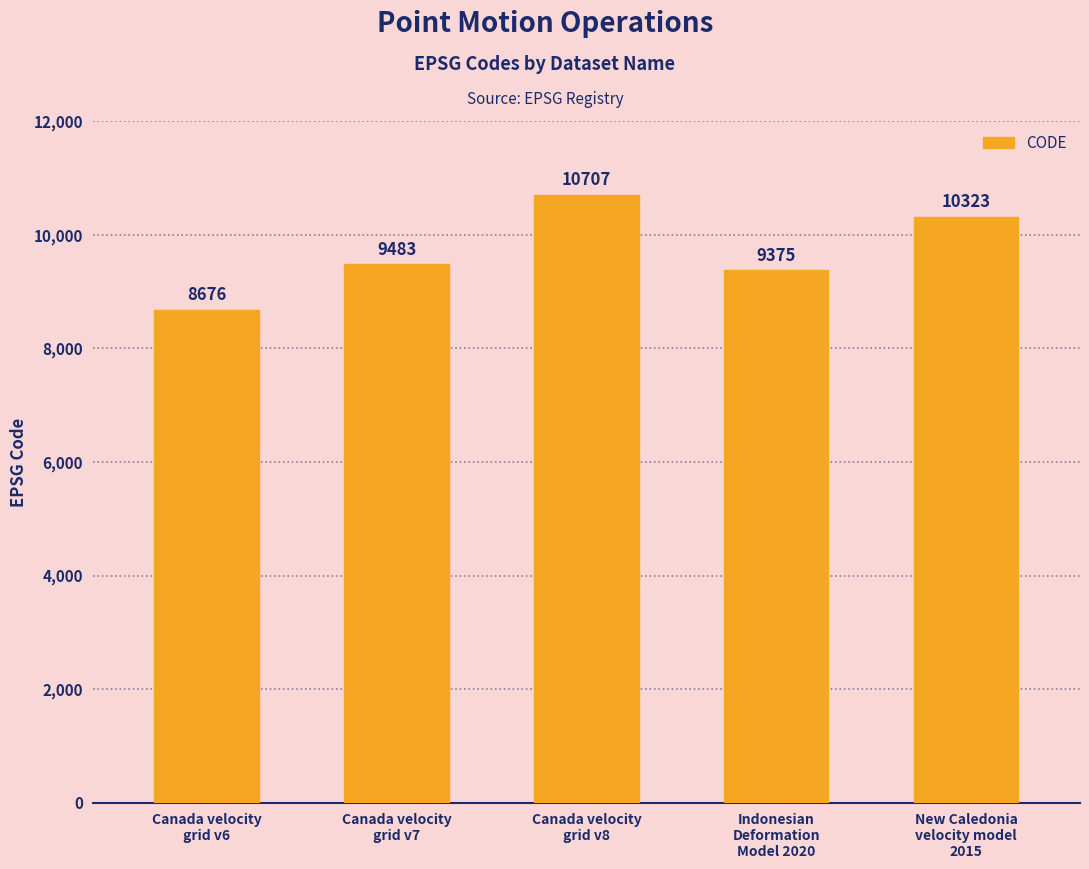

The chart shows a value of 9483 at Canada velocity
grid v7. True or false?

True